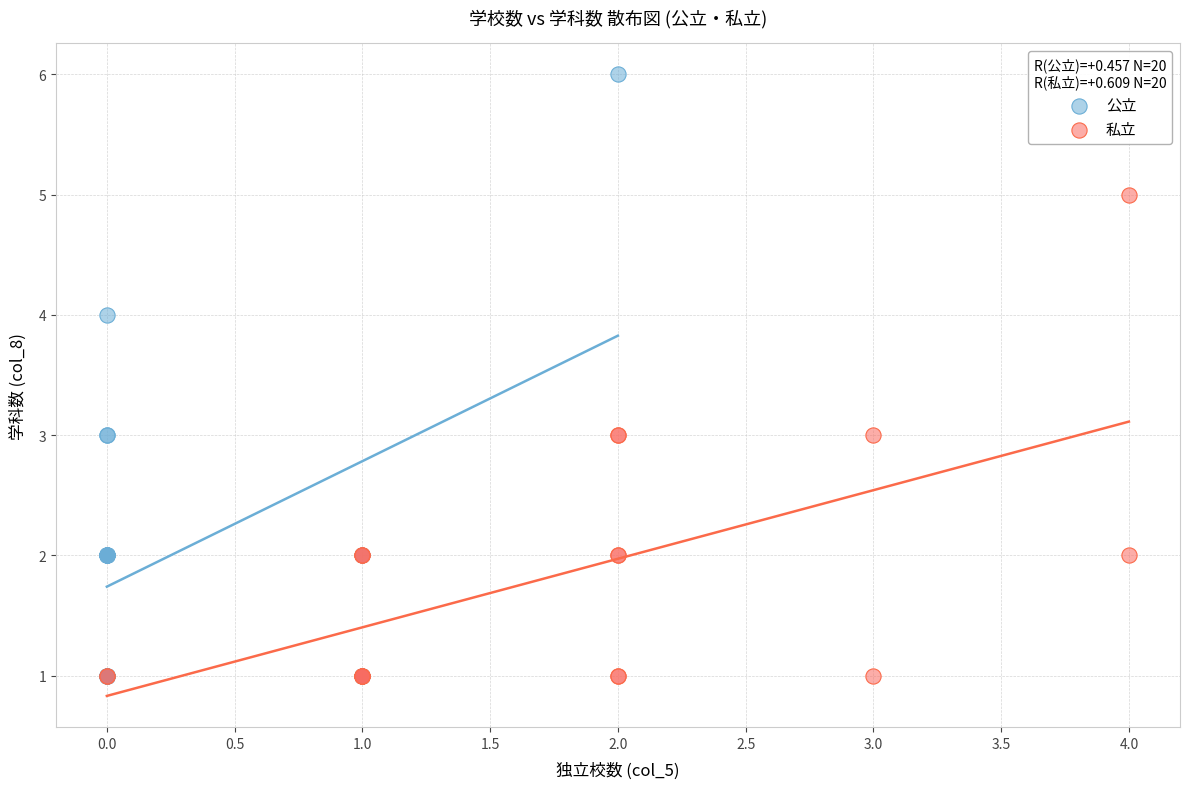

What are all the series names shown in the legend?

公立, 私立